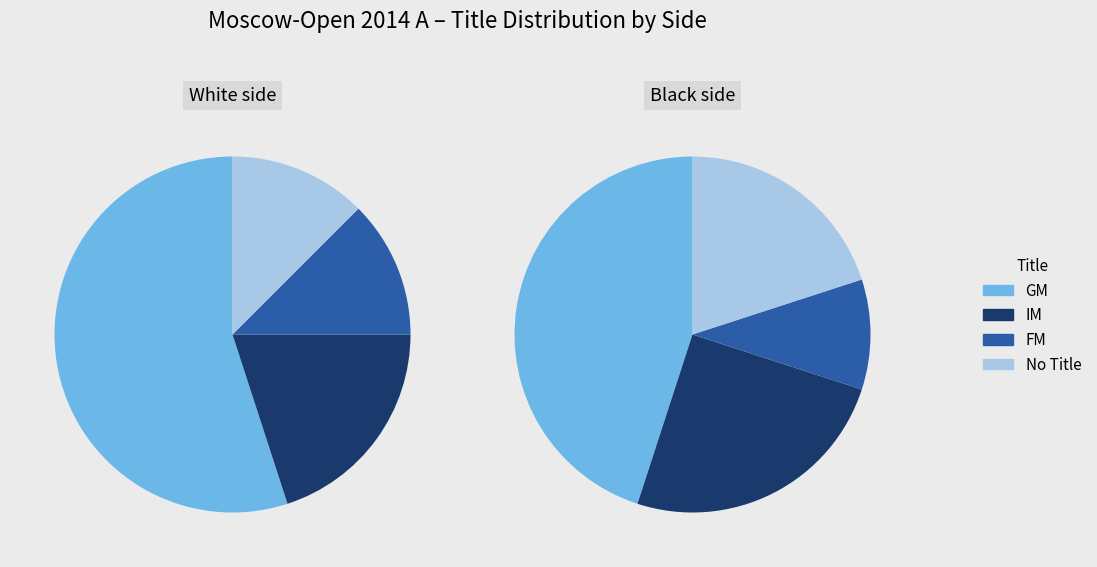

Between FM and IM, which is larger?

IM